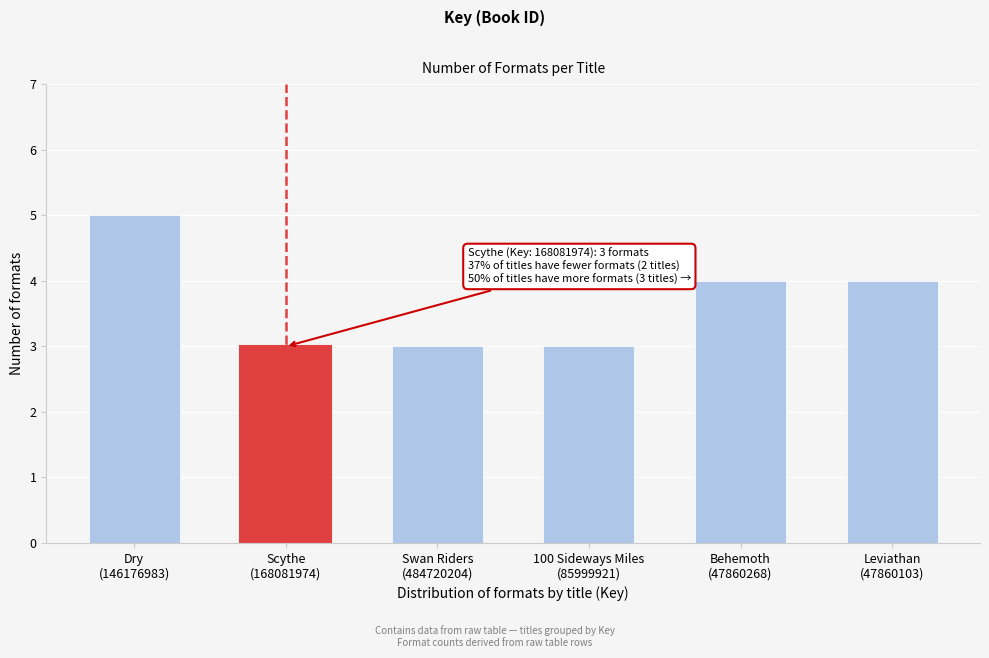

Reading right to left, what are all the values shown in this chart?

4	4	3	3	3	5